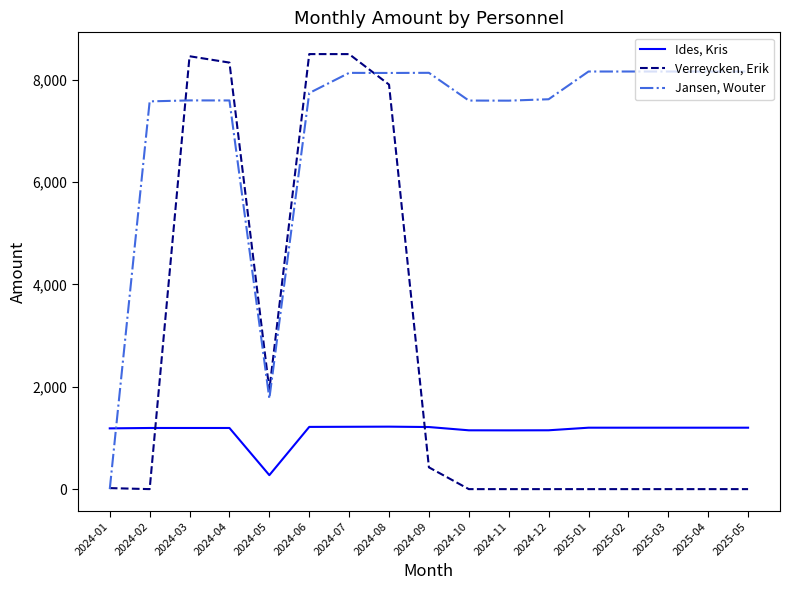

True or false: Ides, Kris has a value of 1200.0 at 2025-01.

True